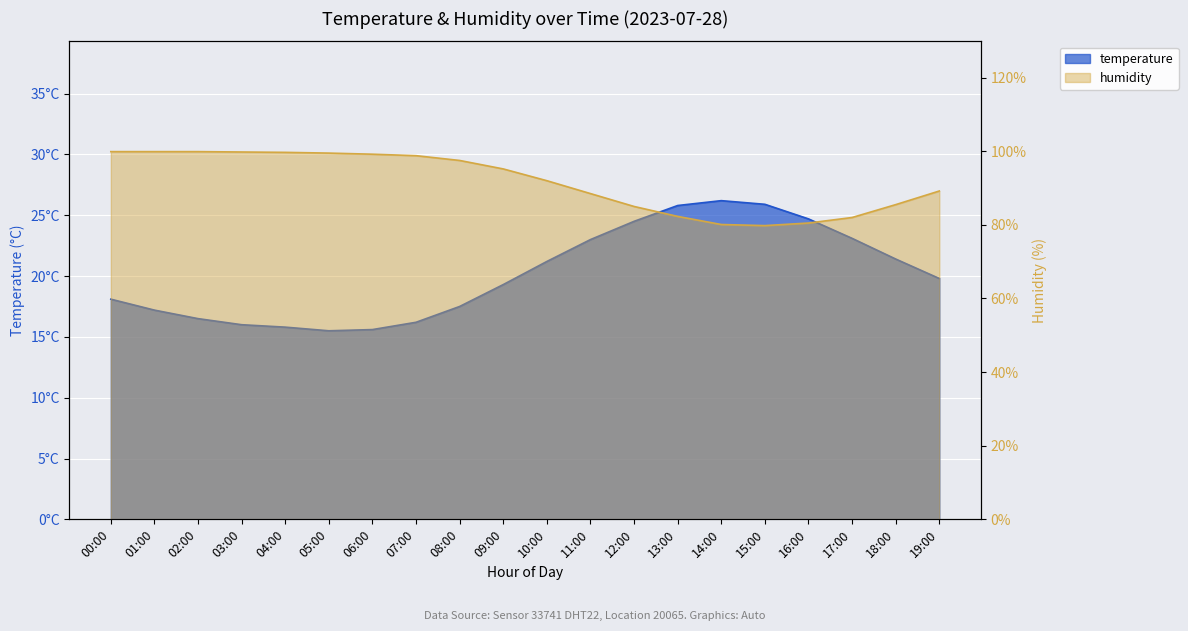

Reading right to left, what are all the values shown in this chart?

temperature: 19.8	21.4	23.1	24.7	25.9	26.2	25.8	24.5	23.0	21.2	19.3	17.5	16.2	15.6	15.5	15.8	16.0	16.5	17.2	18.1
humidity: 89.2	85.5	82.0	80.5	79.8	80.1	82.3	85.0	88.5	92.0	95.2	97.5	98.8	99.2	99.5	99.7	99.8	99.9	99.9	99.9